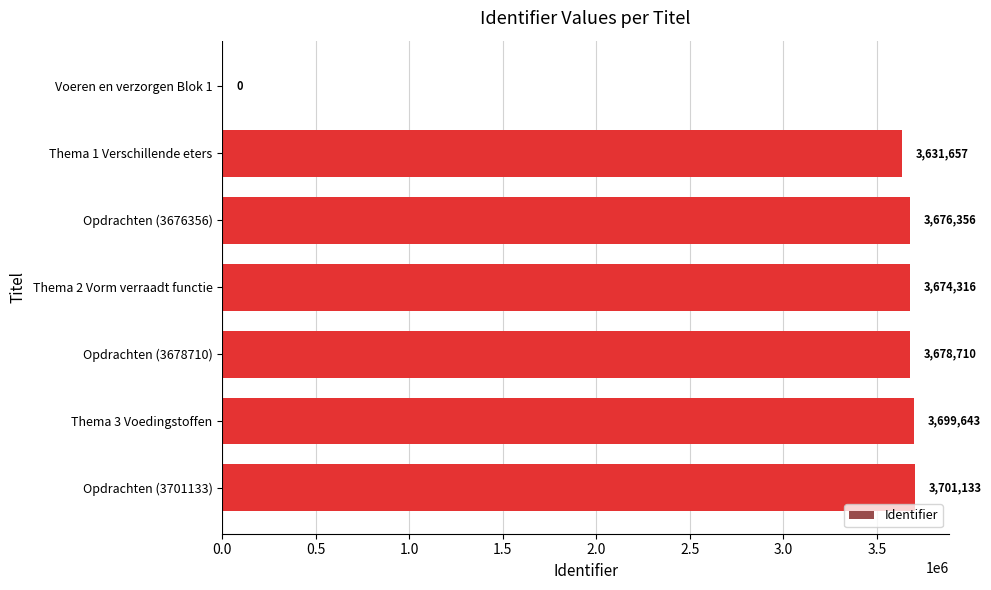

Where is the data nearest to the value 1850566?

Thema 1 Verschillende eters